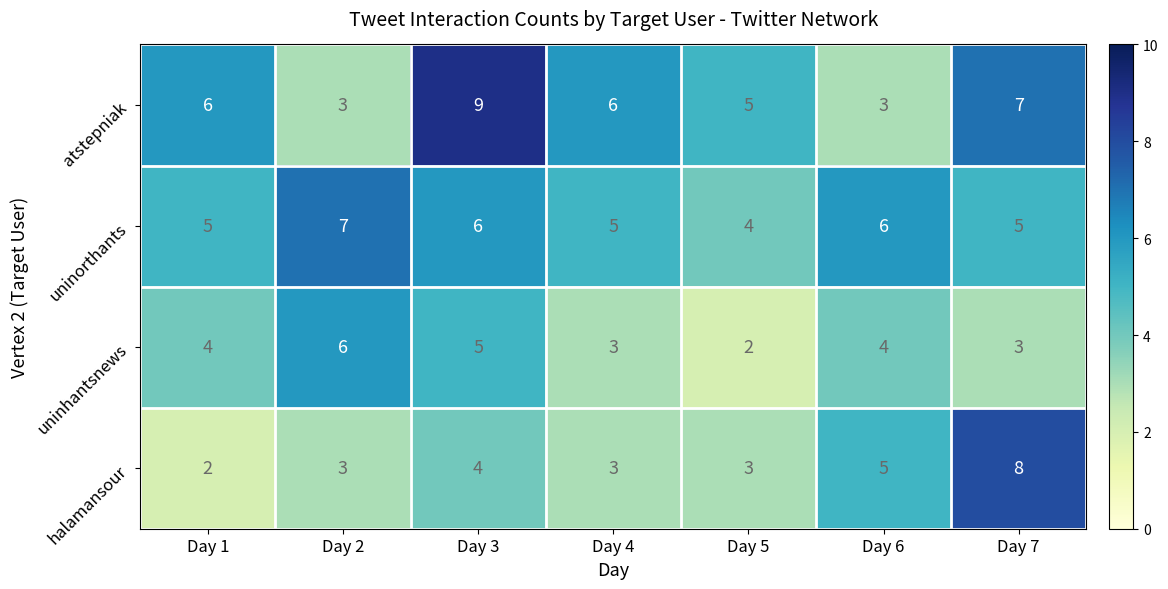

Which label corresponds to the largest value in the chart?

Day 3